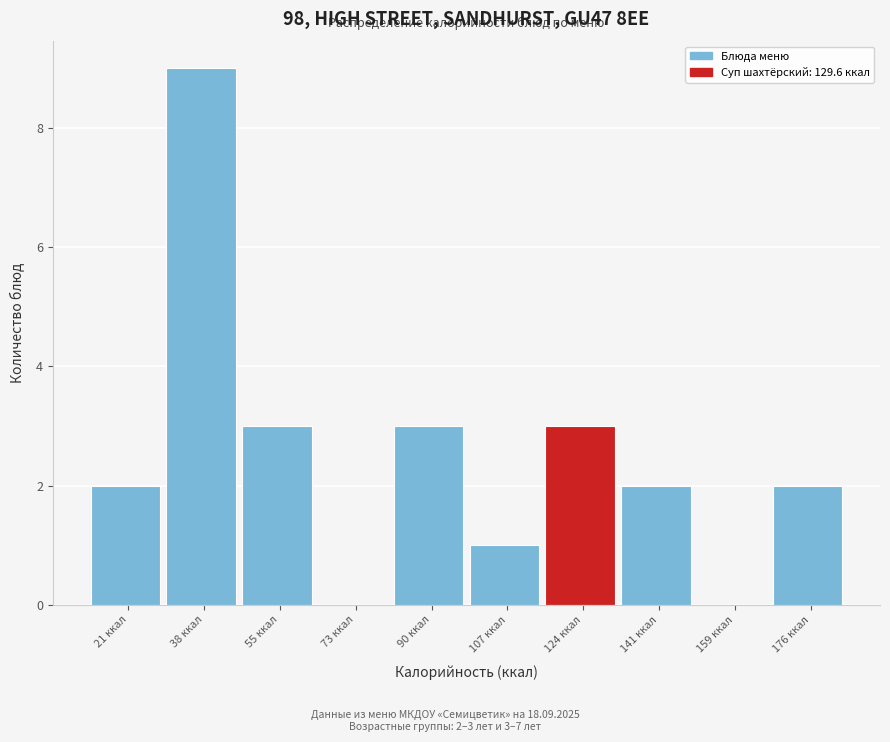

Reading right to left, list all the values displayed in this chart.

176 ккал=2	159 ккал=0	141 ккал=2	124 ккал=3	107 ккал=1	90 ккал=3	73 ккал=0	55 ккал=3	38 ккал=9	21 ккал=2